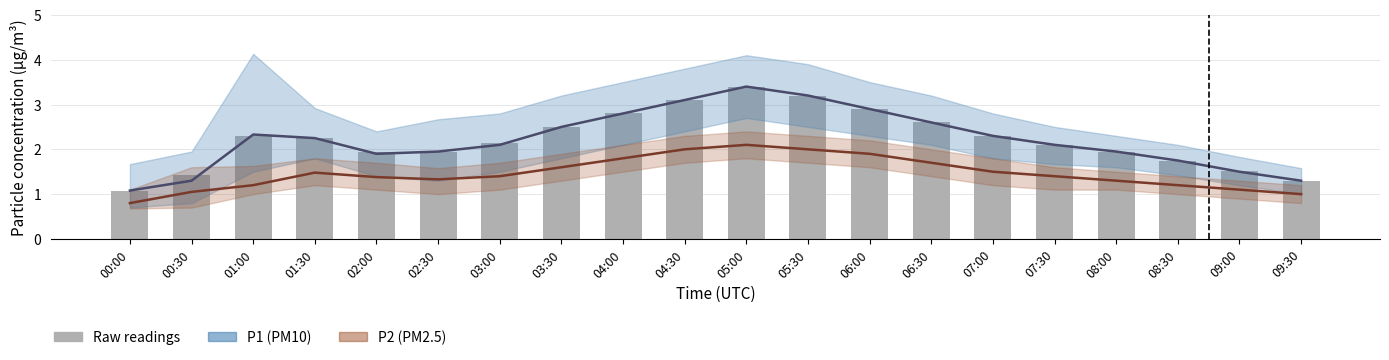

List the labels in order of P2 value, largest first.

05:00, 04:30, 05:30, 06:00, 04:00, 06:30, 03:30, 07:00, 01:30, 03:00, 07:30, 02:00, 02:30, 08:00, 01:00, 08:30, 09:00, 00:30, 09:30, 00:00